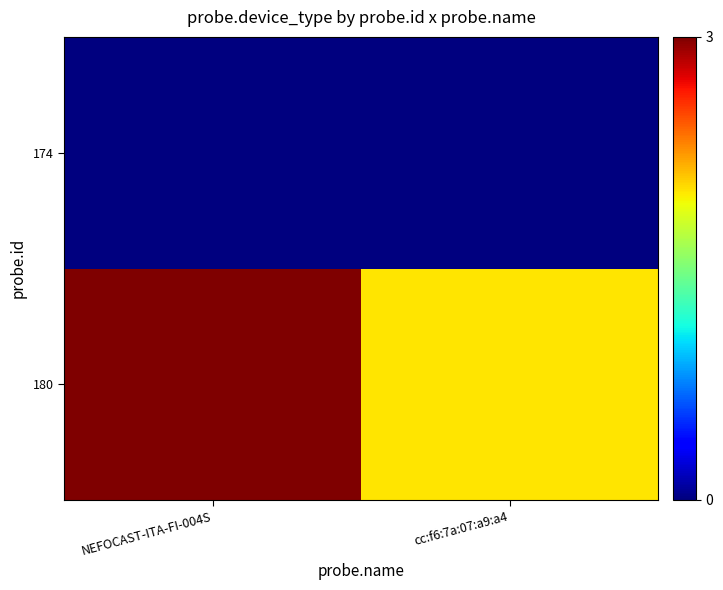

Which category has the highest value across all series?

NEFOCAST-ITA-FI-004S